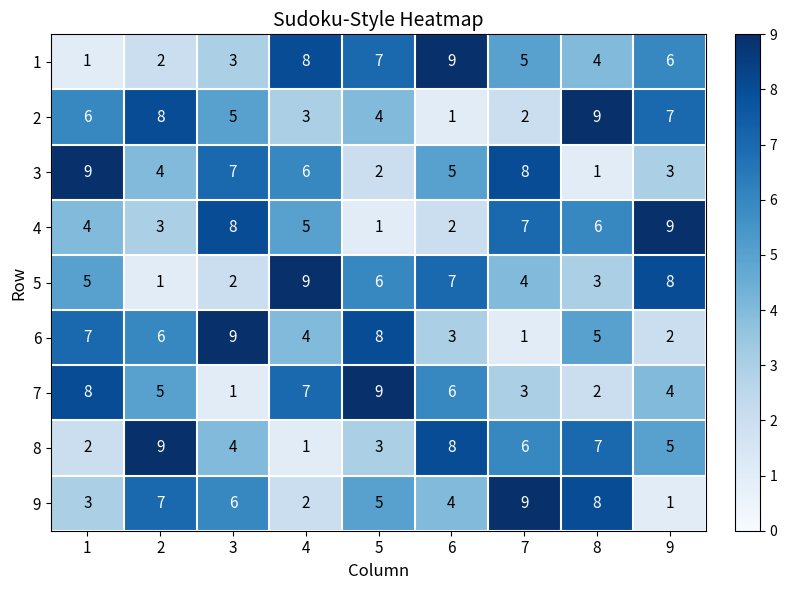

At 4, list the series in order from largest to smallest.

5, 1, 7, 3, 4, 6, 2, 9, 8